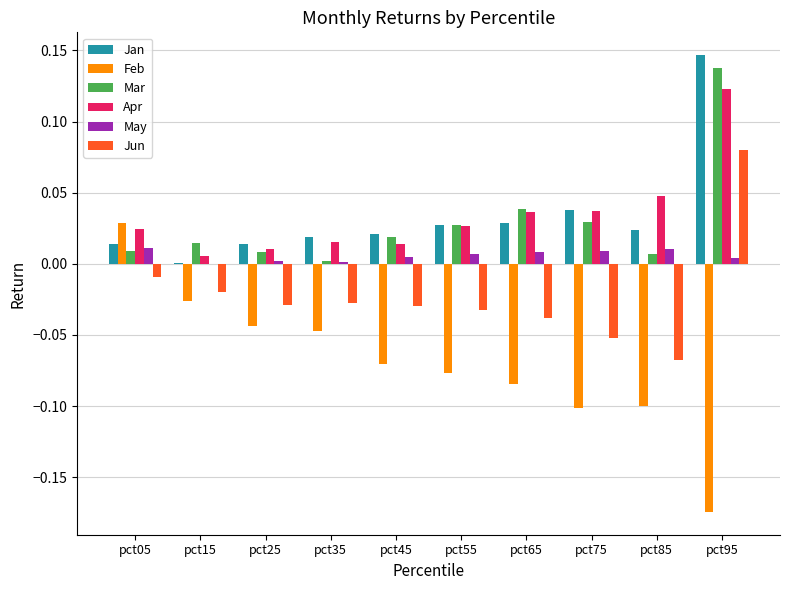

Which series changed the most between pct35 and pct75?

Feb